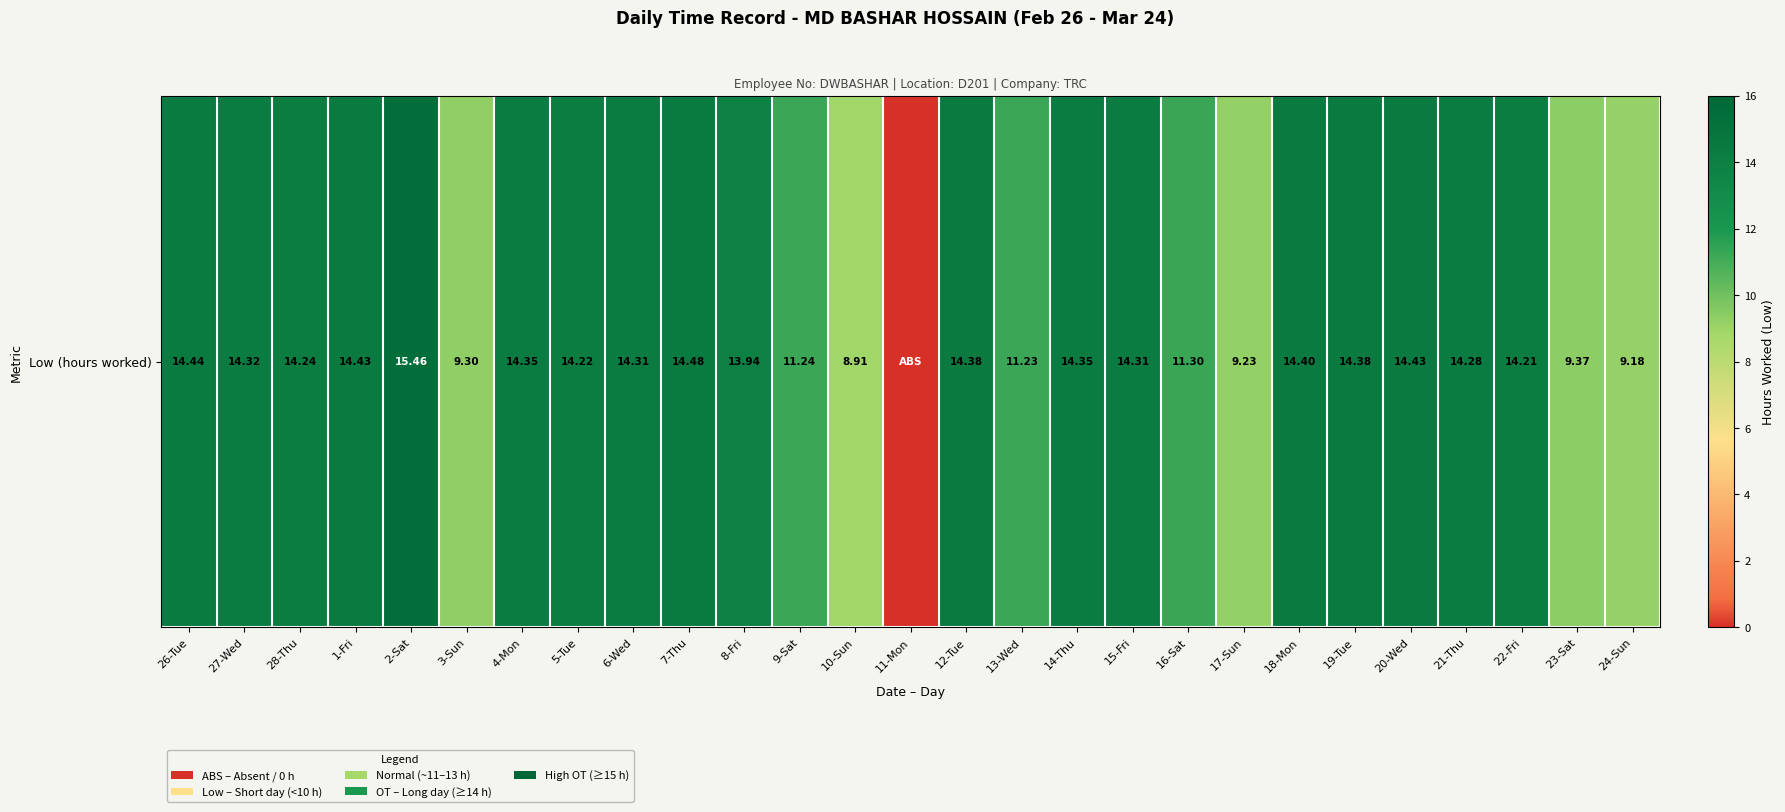

What is the ratio of the value at 17-Sun to the value at 13-Wed?

0.8